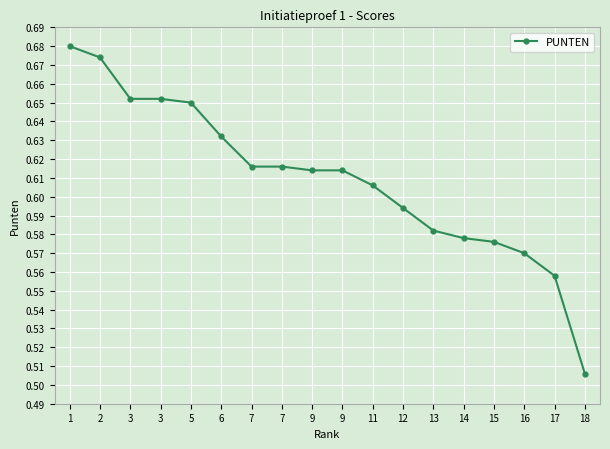

Is this an area chart (filled region under the line)?

No